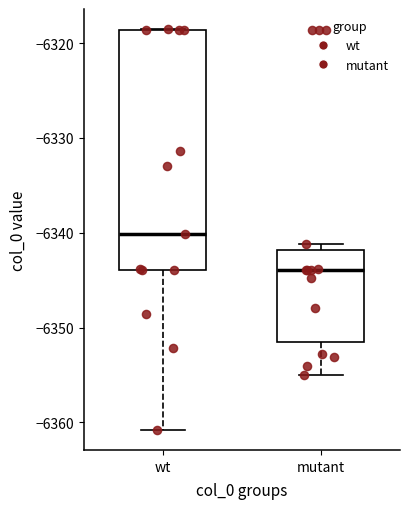

Reading left to right, read every box against the y-axis: the position of its median line, the range the box covers, and the ends of its whiskers. The values are not printed on the chart, so give them approximately, as read against the axis.

wt: median -6340, box -6344 to -6319, whiskers -6361 to -6319
mutant: median -6344, box -6352 to -6342, whiskers -6355 to -6341